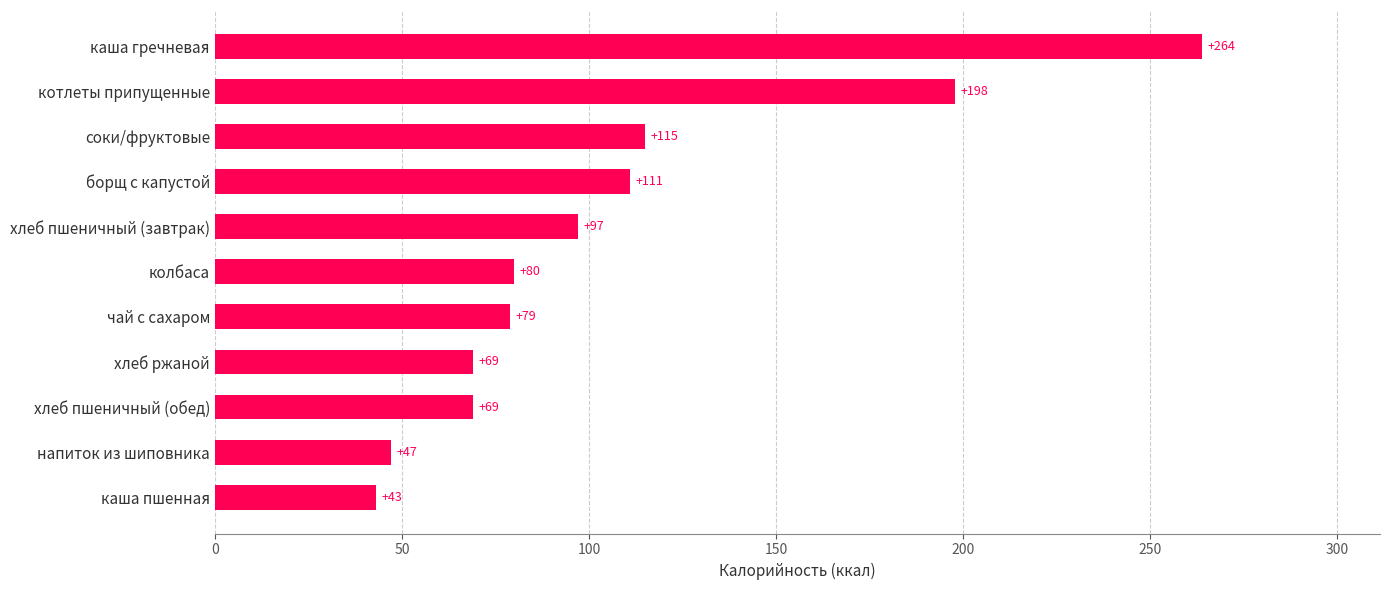

What is the ratio of the value at хлеб пшеничный (завтрак) to the value at колбаса?

1.2